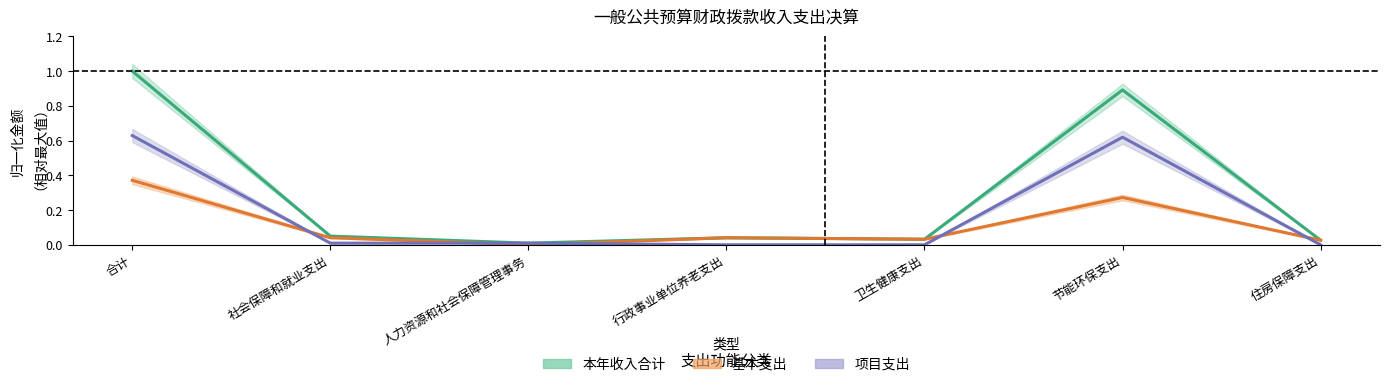

Reading left to right, extract all data points from this chart.

本年收入合计: 合计=1.0	社会保障和就业支出=0.1	人力资源和社会保障管理事务=0.0	行政事业单位养老支出=0.0	卫生健康支出=0.0	节能环保支出=0.9	住房保障支出=0.0
基本支出: 合计=0.4	社会保障和就业支出=0.0	人力资源和社会保障管理事务=0.0	行政事业单位养老支出=0.0	卫生健康支出=0.0	节能环保支出=0.3	住房保障支出=0.0
项目支出: 合计=0.6	社会保障和就业支出=0.0	人力资源和社会保障管理事务=0.0	行政事业单位养老支出=0.0	卫生健康支出=0.0	节能环保支出=0.6	住房保障支出=0.0